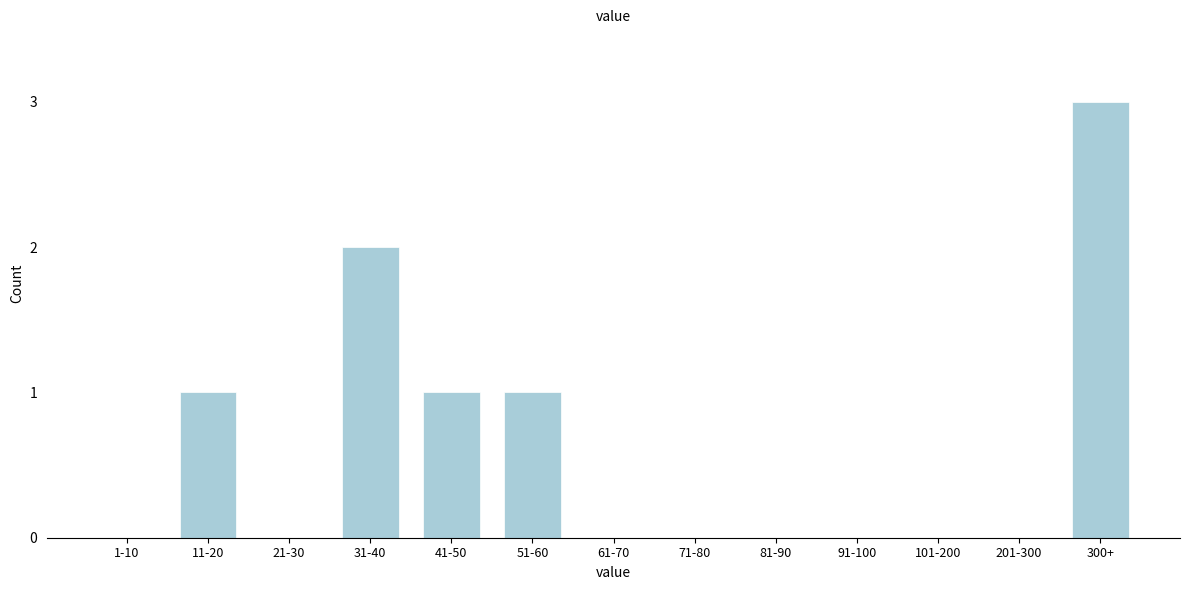

Reading left to right, what are all the values shown in this chart?

1-10=0	11-20=1	21-30=0	31-40=2	41-50=1	51-60=1	61-70=0	71-80=0	81-90=0	91-100=0	101-200=0	201-300=0	300+=3